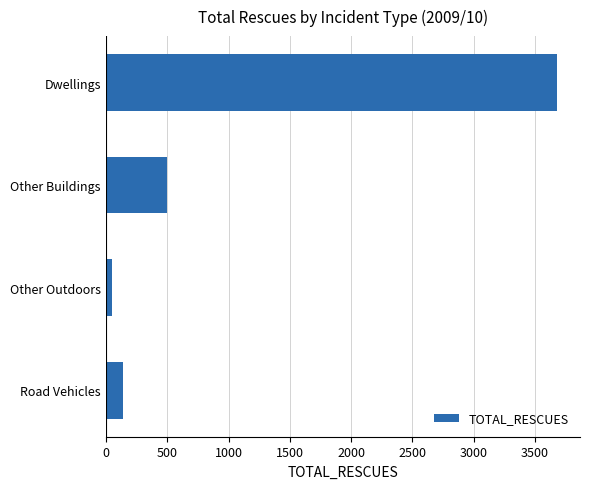

Rank the categories by value from lowest to highest.

Other Outdoors, Road Vehicles, Other Buildings, Dwellings